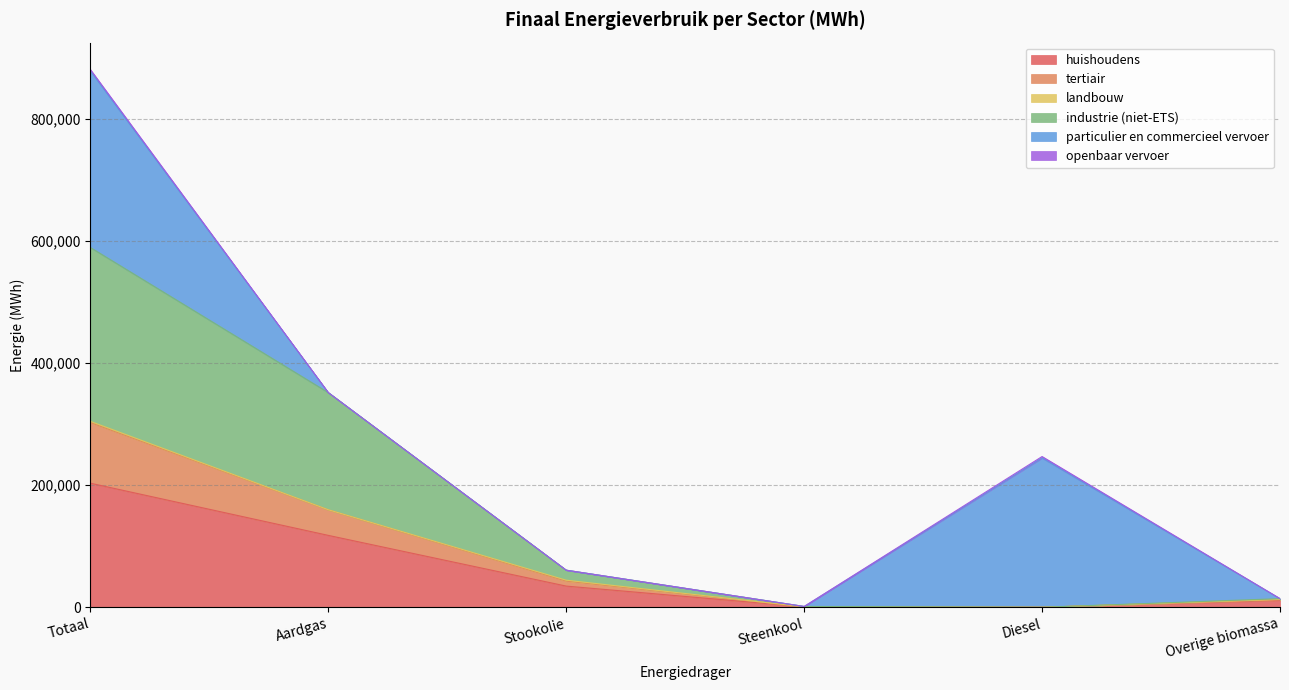

What is the maximum value for huishoudens?

203125.3